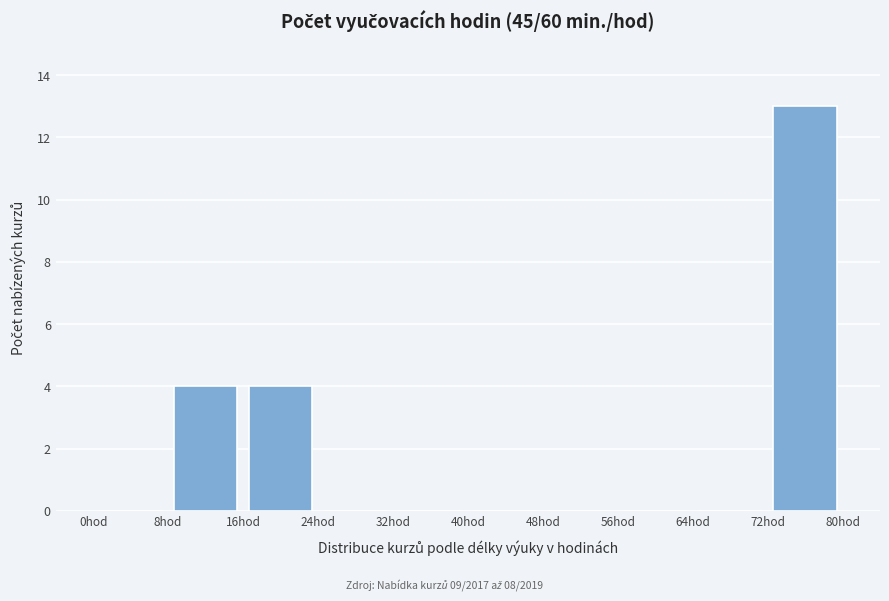

Which range on the x-axis has the tallest bar?

72 to 80